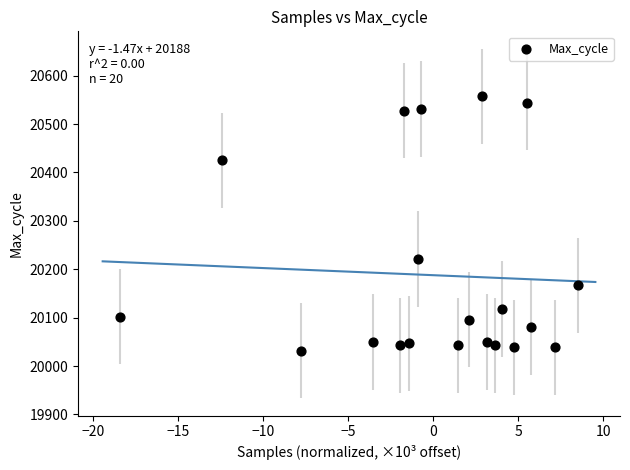

What Y value in the scatter plot is closest to 20294?

20221